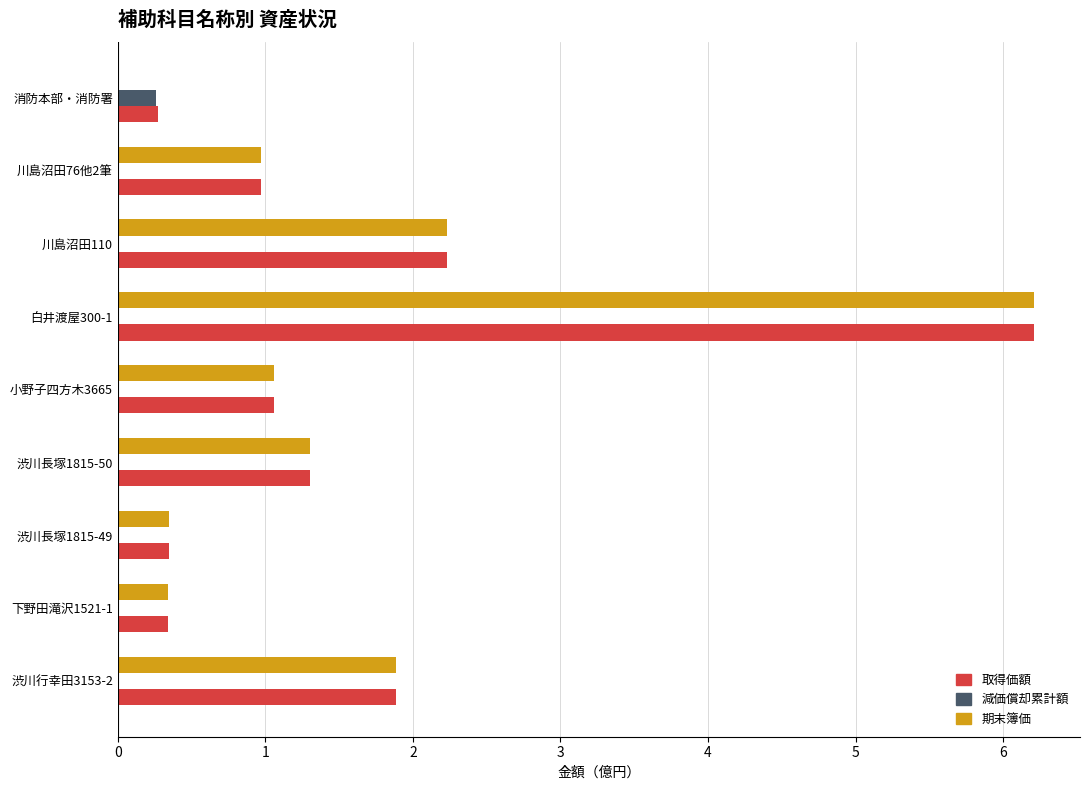

At which label is 期末簿価 closest to 3?

川島沼田110